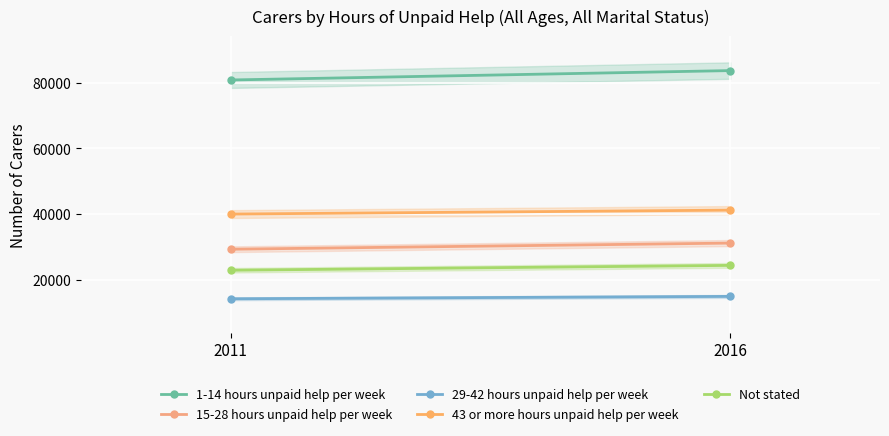

What is the spread (max minus min) of values at 2016?

68886